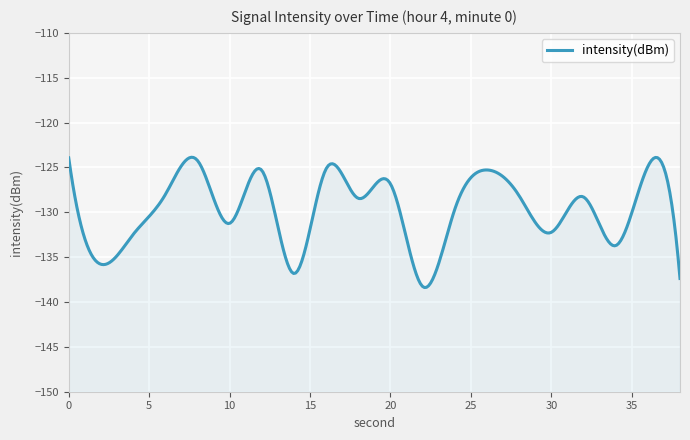

What is the average value?

-129.8